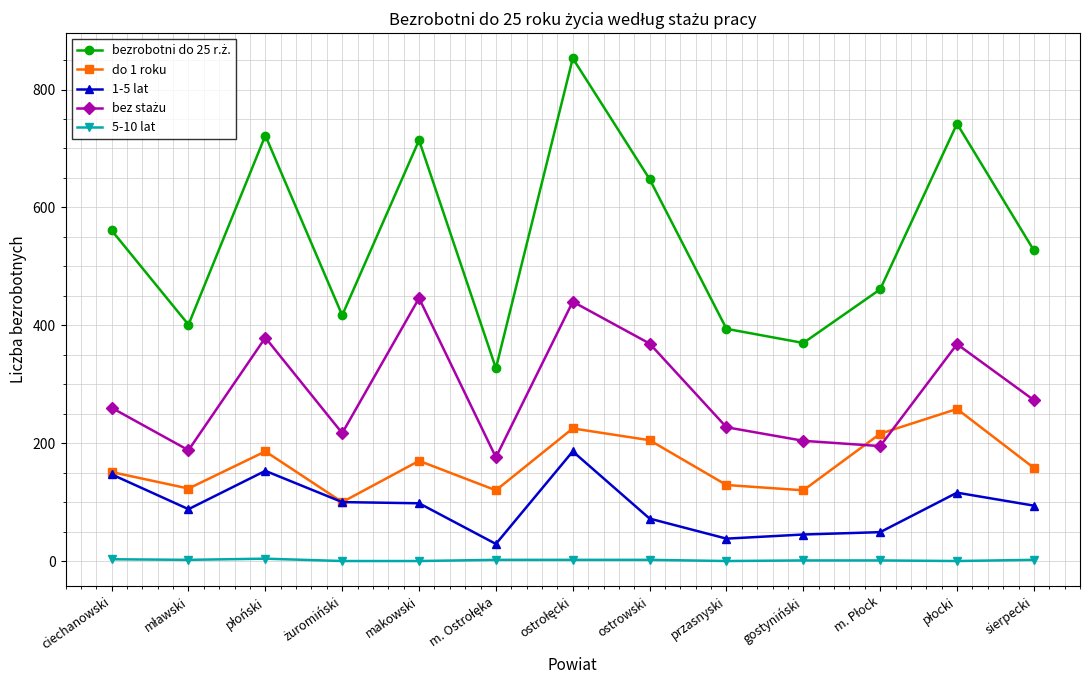

What is the maximum value for 5-10 lat?

4